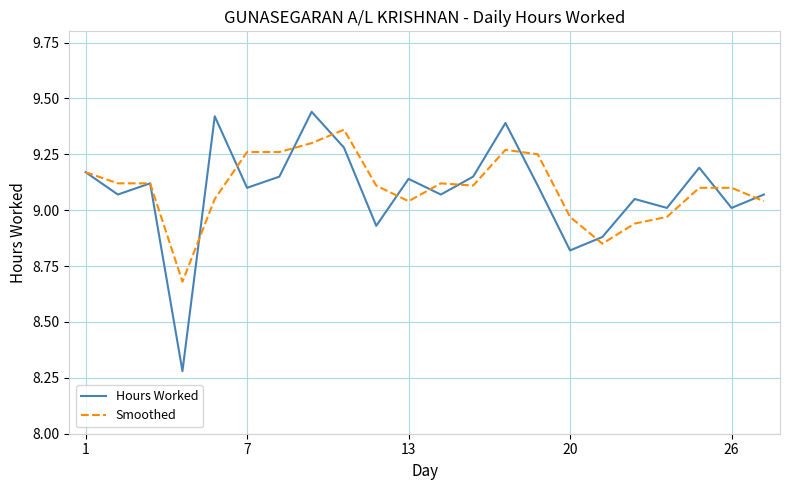

Which series has the largest range (max minus min)?

Hours Worked